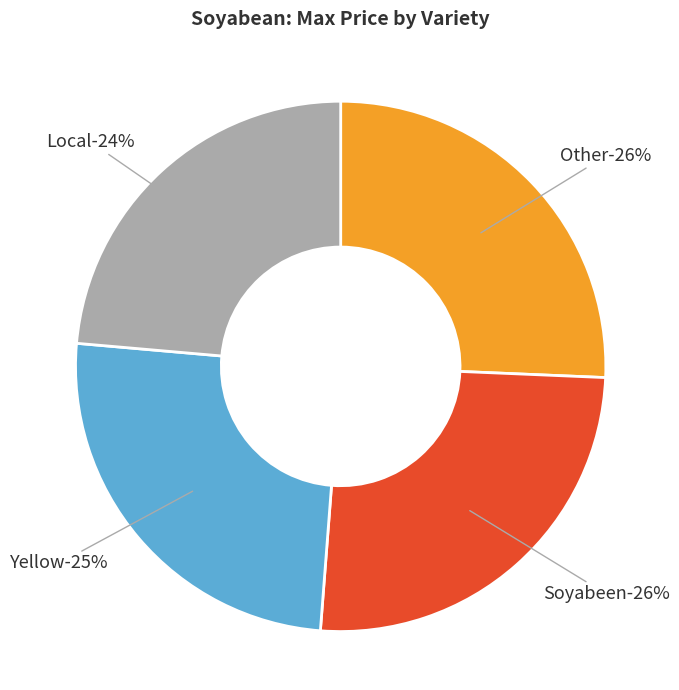

Combined, what portion of the pie is Local and Yellow?

48.8%